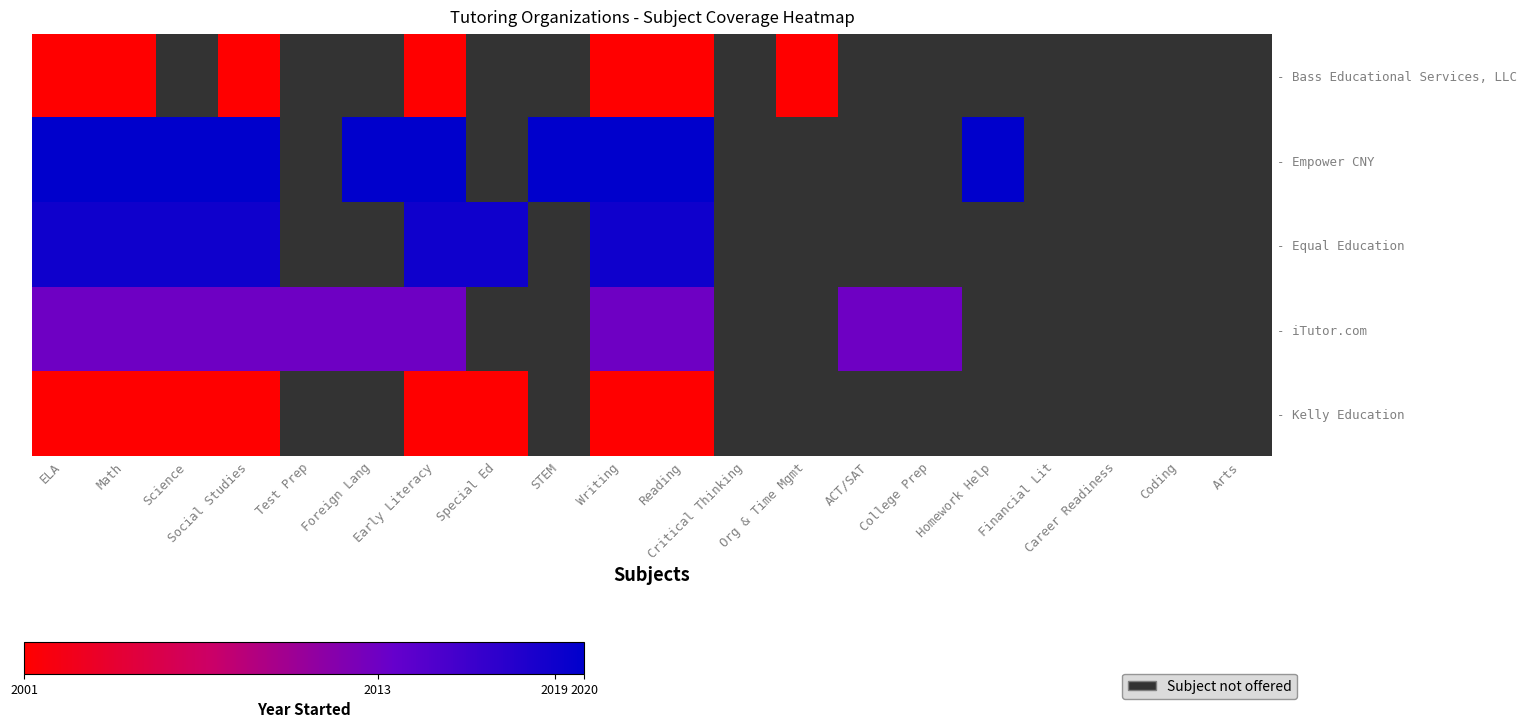

How many distinct data groups are displayed?

5